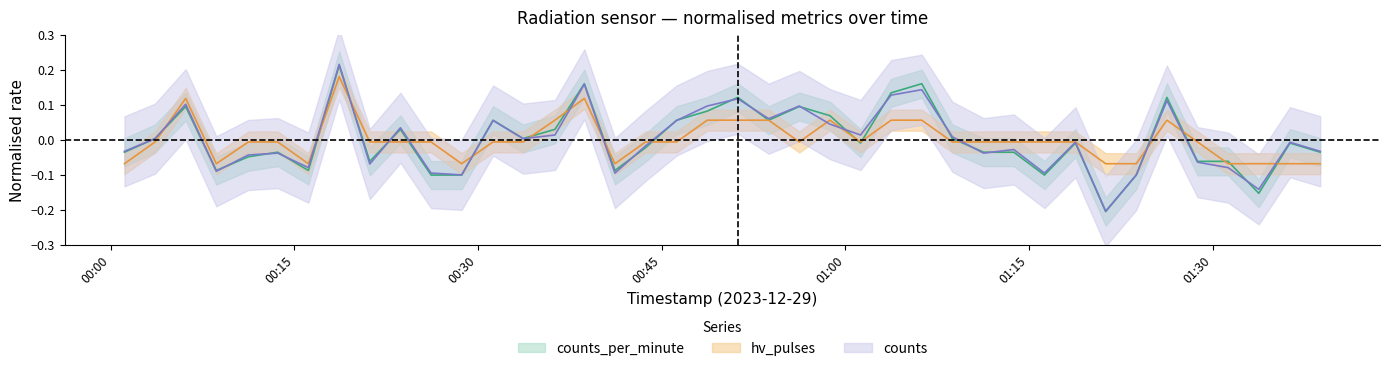

Reading right to left, extract all data points from this chart.

counts_per_minute: -0.0	-0.0	-0.2	-0.1	-0.1	0.1	-0.1	-0.2	-0.0	-0.1	-0.0	-0.0	0.0	0.2	0.1	-0.0	0.1	0.1	0.1	0.1	0.1	0.1	-0.0	-0.1	0.2	0.0	0.0	0.1	-0.1	-0.1	0.0	-0.1	0.2	-0.1	-0.0	-0.0	-0.1	0.1	0.0	-0.0
hv_pulses: -0.1	-0.1	-0.1	-0.1	-0.0	0.1	-0.1	-0.1	-0.0	-0.0	-0.0	-0.0	-0.0	0.1	0.1	-0.0	0.1	-0.0	0.1	0.1	0.1	-0.0	-0.0	-0.1	0.1	0.1	-0.0	-0.0	-0.1	-0.0	-0.0	-0.0	0.2	-0.1	-0.0	-0.0	-0.1	0.1	-0.0	-0.1
counts: -0.0	-0.0	-0.1	-0.1	-0.1	0.1	-0.1	-0.2	-0.0	-0.1	-0.0	-0.0	0.0	0.1	0.1	0.0	0.0	0.1	0.1	0.1	0.1	0.1	-0.0	-0.1	0.2	0.0	0.0	0.1	-0.1	-0.1	0.0	-0.1	0.2	-0.1	-0.0	-0.0	-0.1	0.1	0.0	-0.0